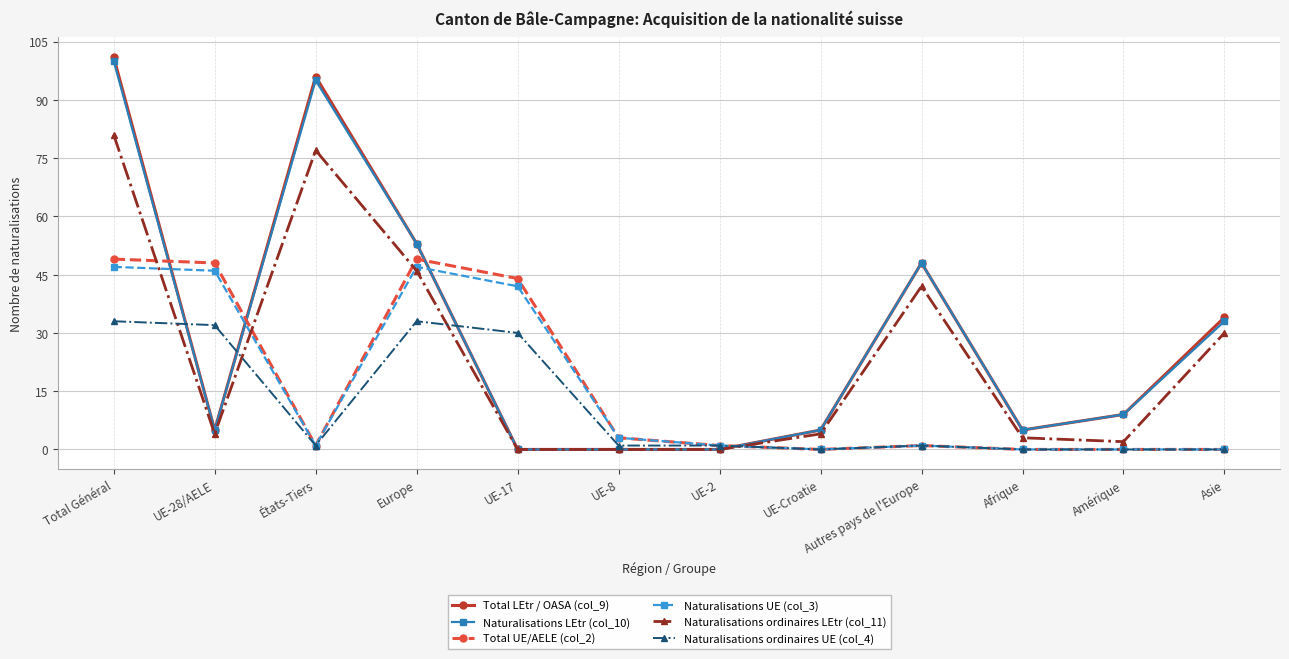

Reading left to right, extract all data points from this chart.

Total LEtr / OASA (col_9): 101	5	96	53	0	0	0	5	48	5	9	34
Naturalisations LEtr (col_10): 100	5	95	53	0	0	0	5	48	5	9	33
Total UE/AELE (col_2): 49	48	1	49	44	3	1	0	1	0	0	0
Naturalisations UE (col_3): 47	46	1	47	42	3	1	0	1	0	0	0
Naturalisations ordinaires LEtr (col_11): 81	4	77	46	0	0	0	4	42	3	2	30
Naturalisations ordinaires UE (col_4): 33	32	1	33	30	1	1	0	1	0	0	0